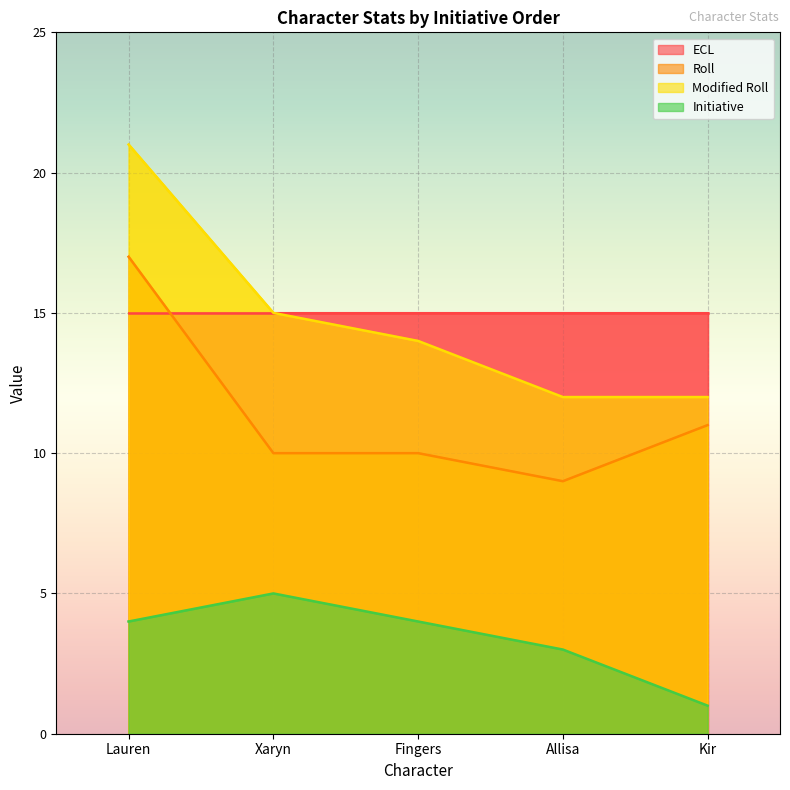

Rank the categories by Initiative value from highest to lowest.

Xaryn, Lauren, Fingers, Allisa, Kir